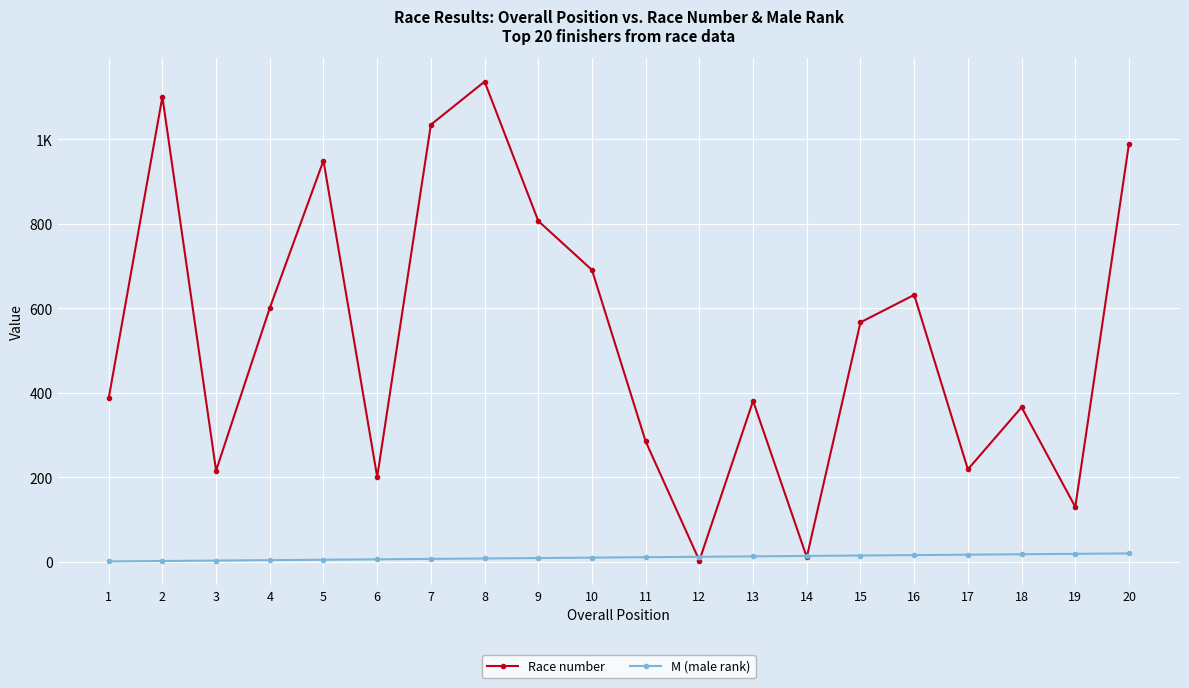

What is the total value across all series at 15?

582